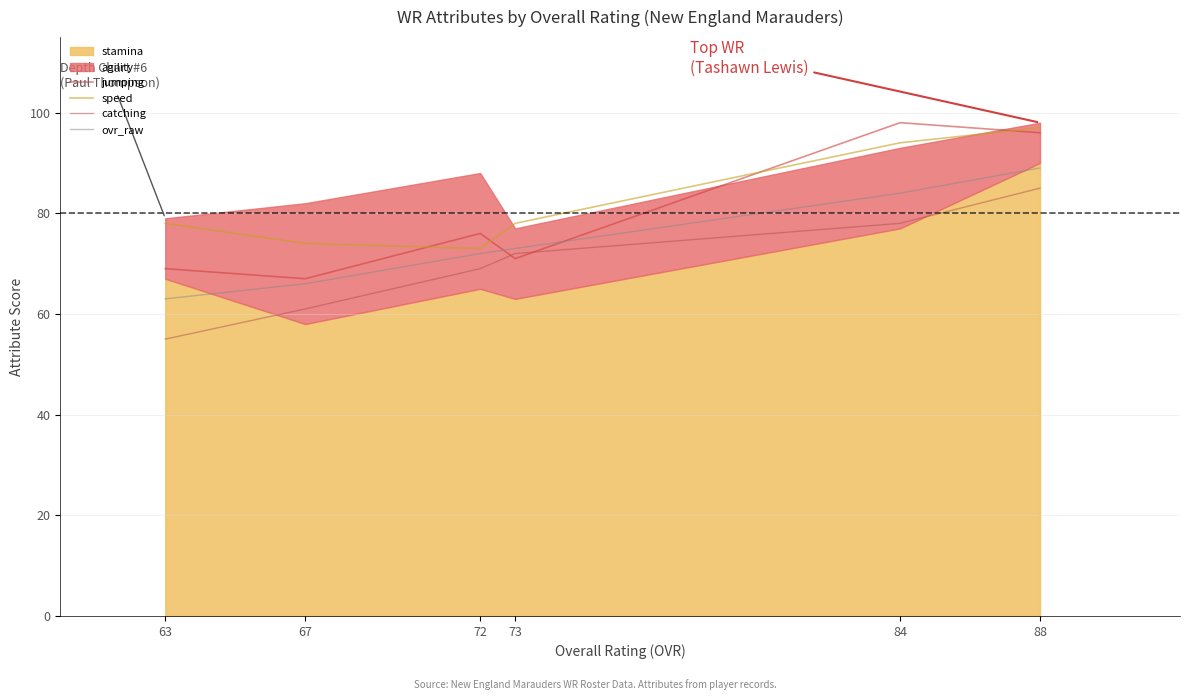

What is the difference between the maximum and minimum values in the ovr_raw series?

26